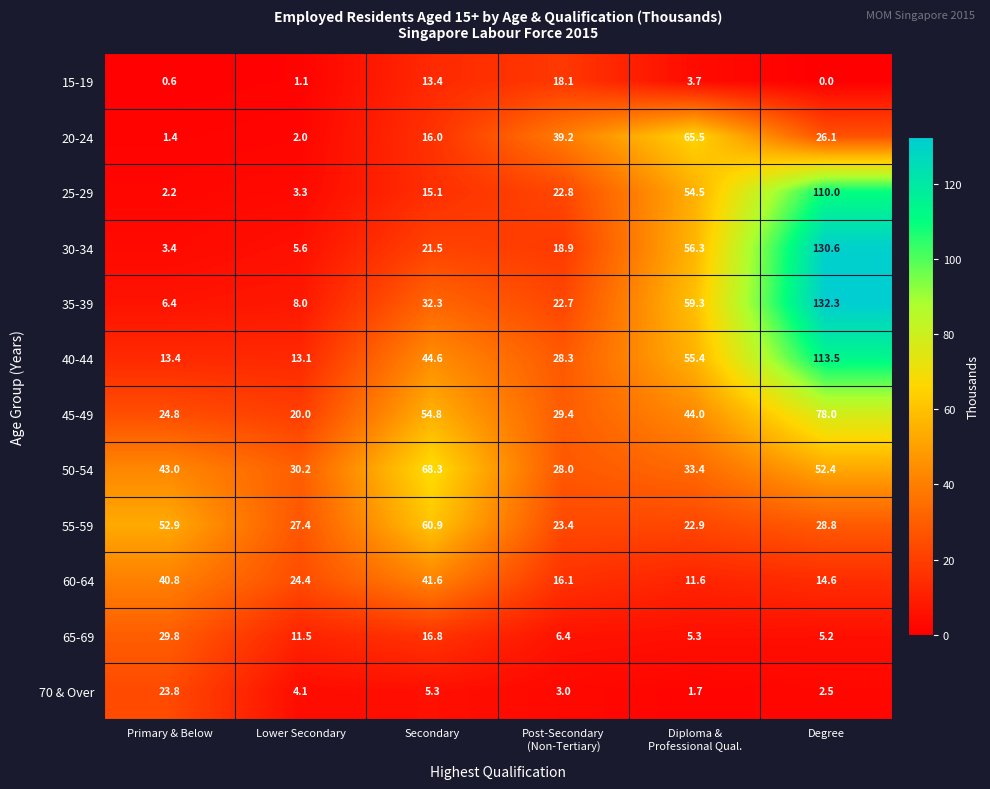

Which series has the largest total across all categories?

40-44